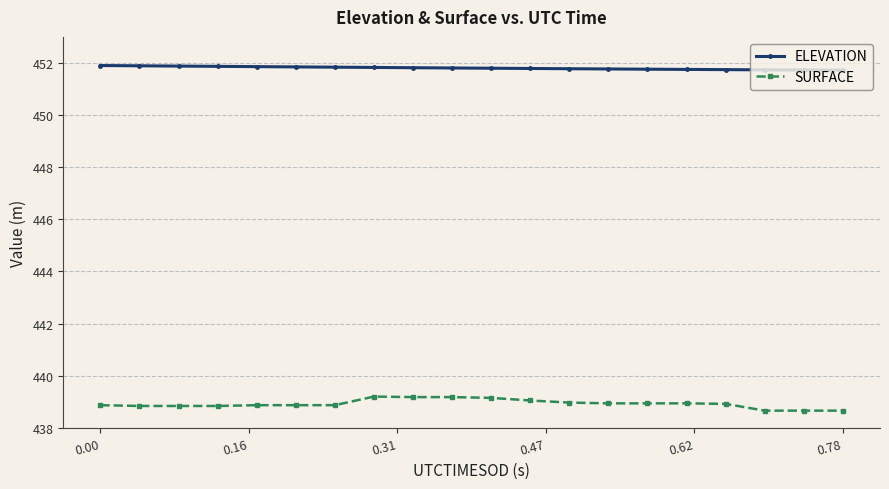

Does the chart have visible grid lines?

Yes